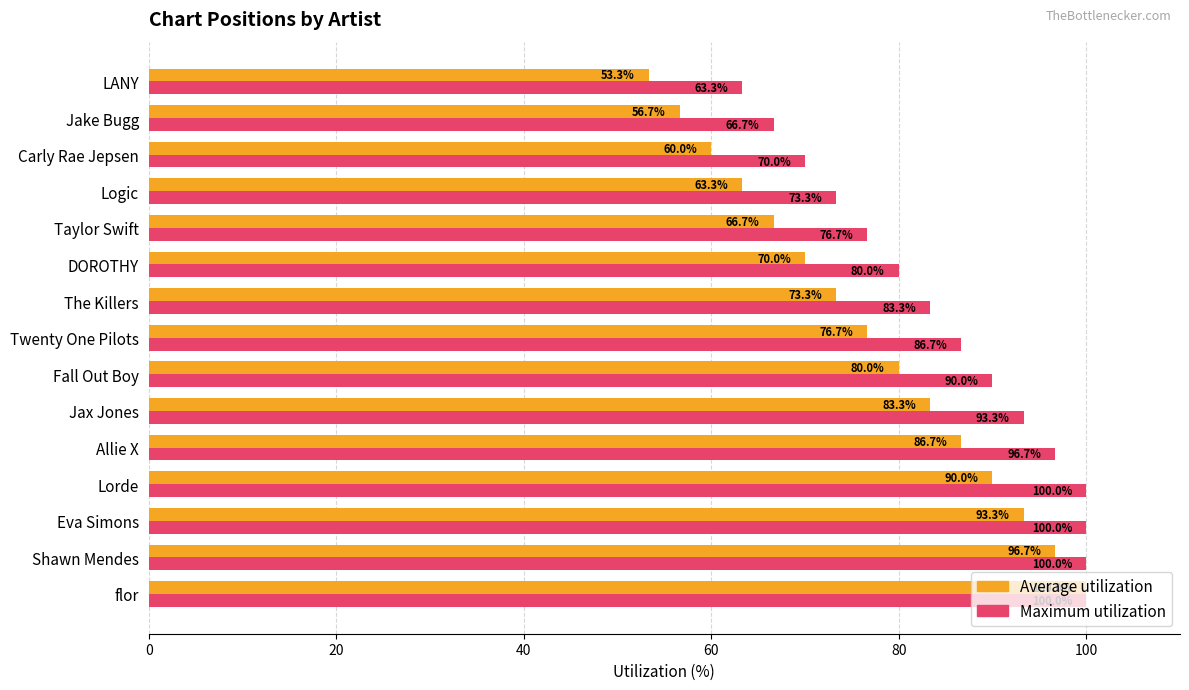

What is the highest value of the Average utilization series?

100.0